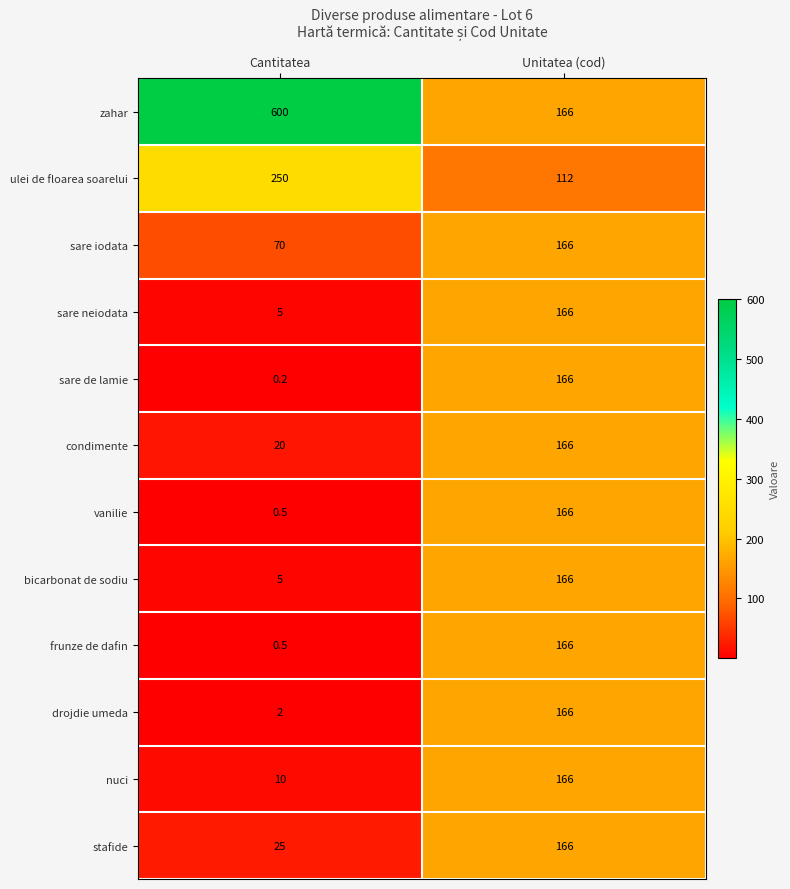

Is it true that sare neiodata equals 225.0 at Unitatea (cod)?

False